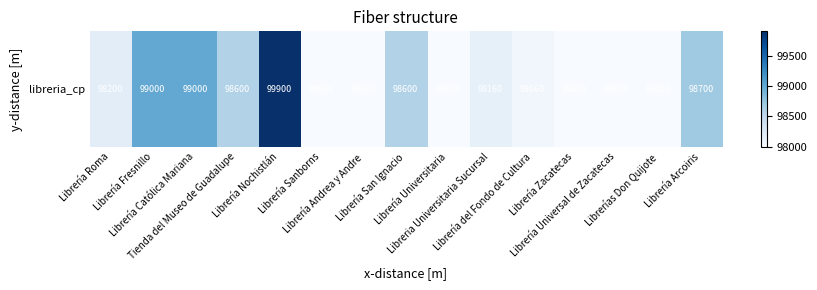

List the labels in order of value, smallest first.

Librería Sanborns, Librería Andrea y Andre, Librería Universitaria, Librería Zacatecas, Librería Universal de Zacatecas, Librerías Don Quijote, Librería del Fondo de Cultura, Libreria Universitaria Sucursal, Librería Roma, Tienda del Museo de Guadalupe, Librería San Ignacio, Librería Arcoiris, Librería Fresnillo, Librería Católica Mariana, Librería Nochistlán